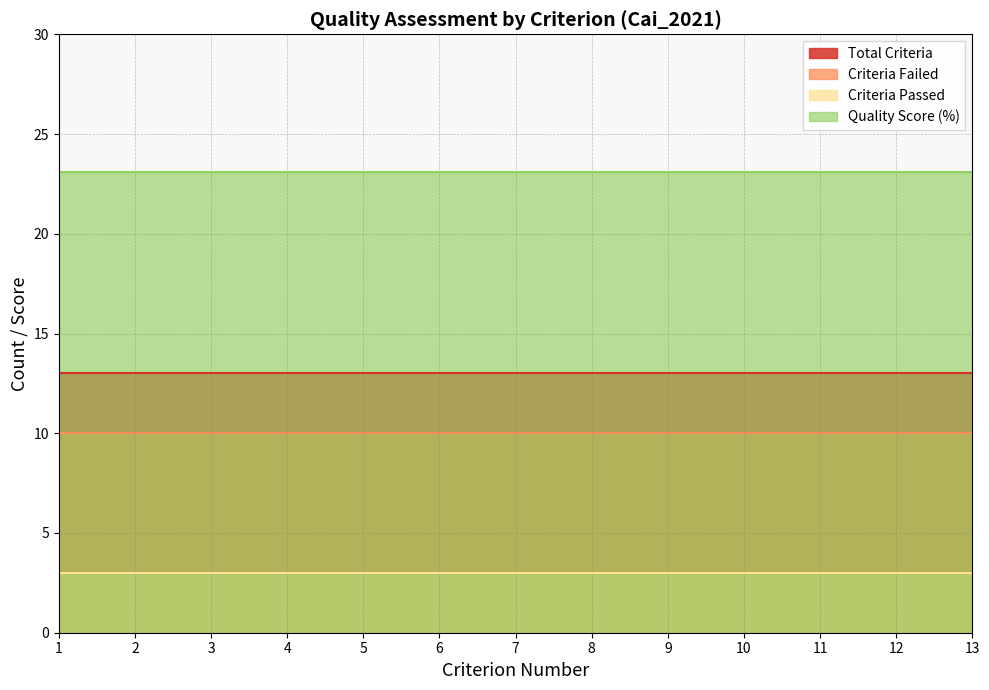

Reading right to left, list all the values displayed in this chart.

Total_Criteria: 13=13.0	12=13.0	11=13.0	10=13.0	9=13.0	8=13.0	7=13.0	6=13.0	5=13.0	4=13.0	3=13.0	2=13.0	1=13.0
Criteria_Passed: 13=3.0	12=3.0	11=3.0	10=3.0	9=3.0	8=3.0	7=3.0	6=3.0	5=3.0	4=3.0	3=3.0	2=3.0	1=3.0
Criteria_Failed: 13=10.0	12=10.0	11=10.0	10=10.0	9=10.0	8=10.0	7=10.0	6=10.0	5=10.0	4=10.0	3=10.0	2=10.0	1=10.0
Quality_Score_Percent: 13=23.1	12=23.1	11=23.1	10=23.1	9=23.1	8=23.1	7=23.1	6=23.1	5=23.1	4=23.1	3=23.1	2=23.1	1=23.1